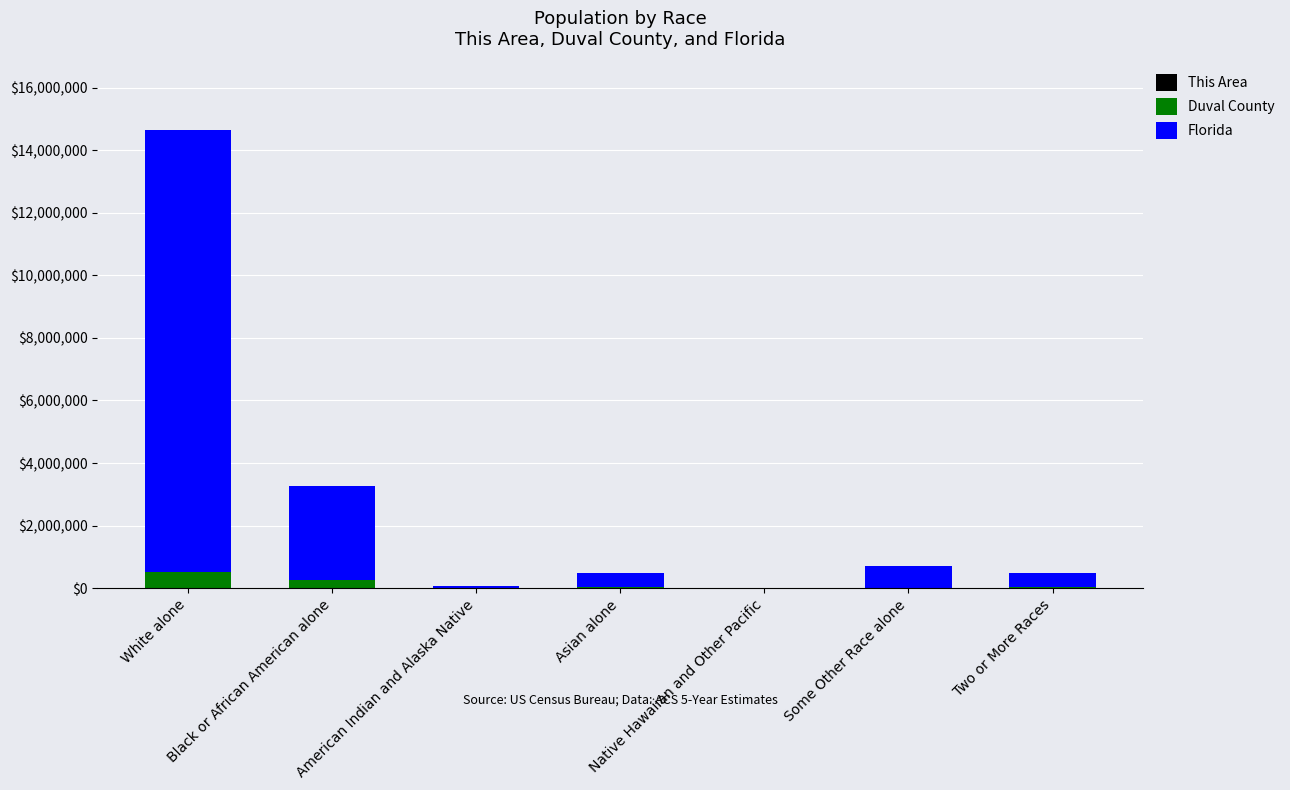

Are the bars horizontal?

No